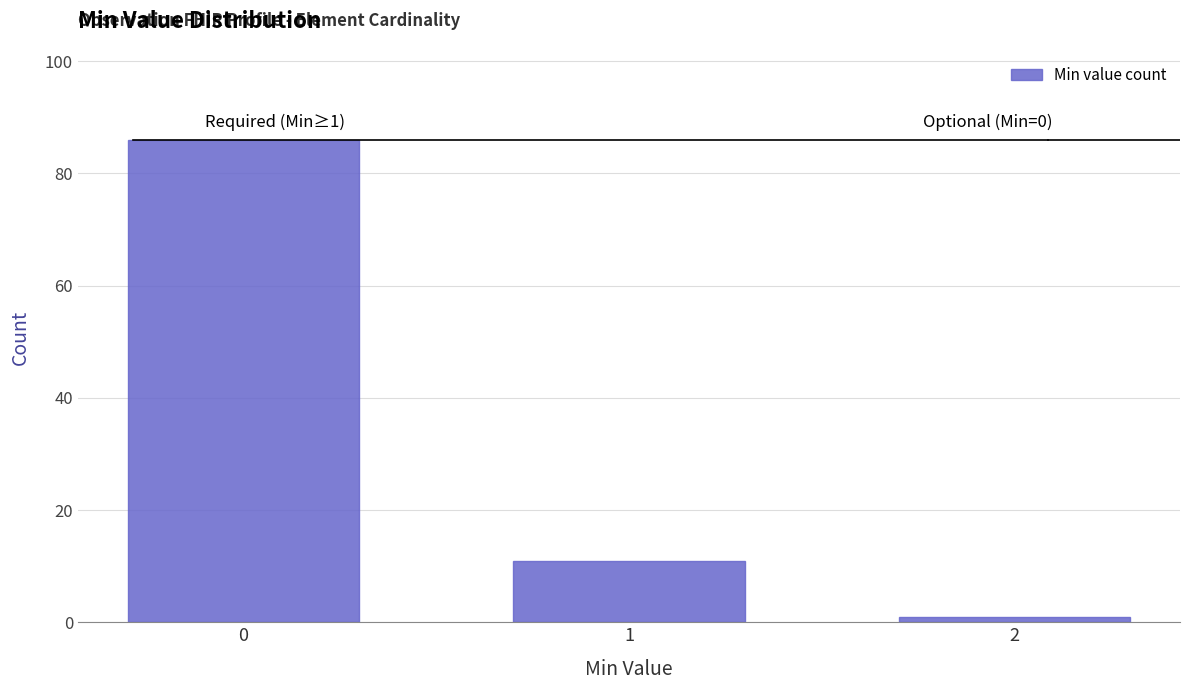

Reading right to left, transcribe all the data shown in this chart.

2=1	1=11	0=86